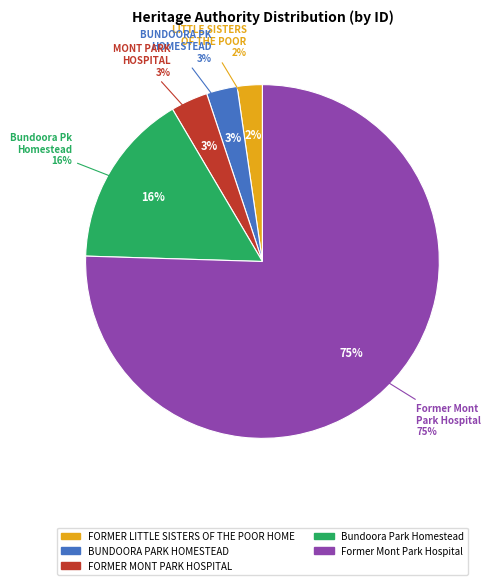

How many slices are in this pie chart?

5